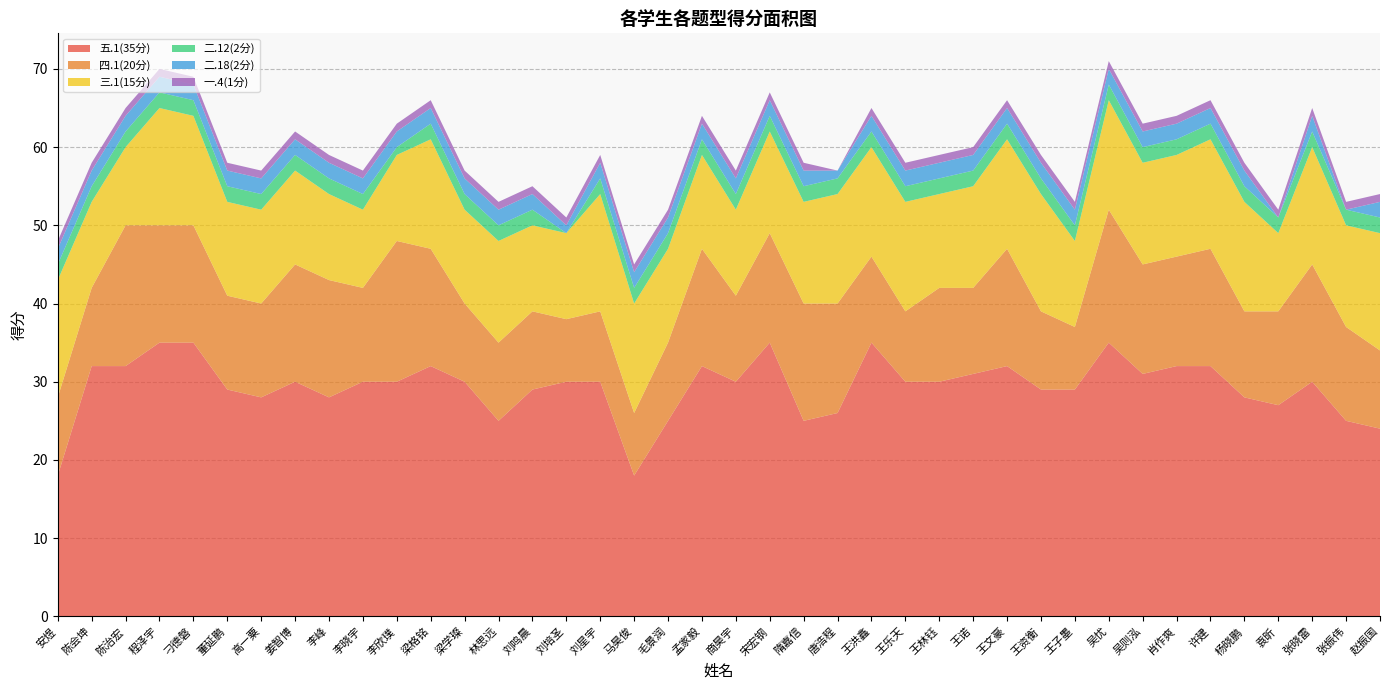

Reading left to right, transcribe all the data shown in this chart.

五.1(35分): 安煜=18	陈会坤=32	陈治宏=32	程泽宇=35	刁德磐=35	董延鹏=29	高一粟=28	姜智博=30	李峰=28	李晓宇=30	李欣璞=30	梁格铭=32	梁学璨=30	林思远=25	刘鸣晨=29	刘培圣=30	刘星宇=30	马昊俊=18	毛景润=25	孟家毅=32	商昊宇=30	宋宏钢=35	隋嘉信=25	唐浩程=26	王洪鑫=35	王乐天=30	王林钰=30	王诺=31	王文豪=32	王资衡=29	王子墨=29	吴忧=35	吴则泓=31	肖作爽=32	许建=32	杨晓鹏=28	袁昕=27	张晓雷=30	张振伟=25	赵振国=24
四.1(20分): 安煜=10	陈会坤=10	陈治宏=18	程泽宇=15	刁德磐=15	董延鹏=12	高一粟=12	姜智博=15	李峰=15	李晓宇=12	李欣璞=18	梁格铭=15	梁学璨=10	林思远=10	刘鸣晨=10	刘培圣=8	刘星宇=9	马昊俊=8	毛景润=10	孟家毅=15	商昊宇=11	宋宏钢=14	隋嘉信=15	唐浩程=14	王洪鑫=11	王乐天=9	王林钰=12	王诺=11	王文豪=15	王资衡=10	王子墨=8	吴忧=17	吴则泓=14	肖作爽=14	许建=15	杨晓鹏=11	袁昕=12	张晓雷=15	张振伟=12	赵振国=10
三.1(15分): 安煜=15	陈会坤=11	陈治宏=10	程泽宇=15	刁德磐=14	董延鹏=12	高一粟=12	姜智博=12	李峰=11	李晓宇=10	李欣璞=11	梁格铭=14	梁学璨=12	林思远=13	刘鸣晨=11	刘培圣=11	刘星宇=15	马昊俊=14	毛景润=12	孟家毅=12	商昊宇=11	宋宏钢=13	隋嘉信=13	唐浩程=14	王洪鑫=14	王乐天=14	王林钰=12	王诺=13	王文豪=14	王资衡=15	王子墨=11	吴忧=14	吴则泓=13	肖作爽=13	许建=14	杨晓鹏=14	袁昕=10	张晓雷=15	张振伟=13	赵振国=15
二.12(2分): 安煜=2	陈会坤=2	陈治宏=2	程泽宇=2	刁德磐=2	董延鹏=2	高一粟=2	姜智博=2	李峰=2	李晓宇=2	李欣璞=1	梁格铭=2	梁学璨=2	林思远=2	刘鸣晨=2	刘培圣=0	刘星宇=2	马昊俊=2	毛景润=2	孟家毅=2	商昊宇=2	宋宏钢=2	隋嘉信=2	唐浩程=2	王洪鑫=2	王乐天=2	王林钰=2	王诺=2	王文豪=2	王资衡=2	王子墨=2	吴忧=2	吴则泓=2	肖作爽=2	许建=2	杨晓鹏=2	袁昕=2	张晓雷=2	张振伟=2	赵振国=2
二.18(2分): 安煜=2	陈会坤=2	陈治宏=2	程泽宇=2	刁德磐=2	董延鹏=2	高一粟=2	姜智博=2	李峰=2	李晓宇=2	李欣璞=2	梁格铭=2	梁学璨=2	林思远=2	刘鸣晨=2	刘培圣=1	刘星宇=2	马昊俊=2	毛景润=2	孟家毅=2	商昊宇=2	宋宏钢=2	隋嘉信=2	唐浩程=1	王洪鑫=2	王乐天=2	王林钰=2	王诺=2	王文豪=2	王资衡=2	王子墨=2	吴忧=2	吴则泓=2	肖作爽=2	许建=2	杨晓鹏=2	袁昕=0	张晓雷=2	张振伟=0	赵振国=2
一.4(1分): 安煜=1	陈会坤=1	陈治宏=1	程泽宇=1	刁德磐=1	董延鹏=1	高一粟=1	姜智博=1	李峰=1	李晓宇=1	李欣璞=1	梁格铭=1	梁学璨=1	林思远=1	刘鸣晨=1	刘培圣=1	刘星宇=1	马昊俊=1	毛景润=1	孟家毅=1	商昊宇=1	宋宏钢=1	隋嘉信=1	唐浩程=0	王洪鑫=1	王乐天=1	王林钰=1	王诺=1	王文豪=1	王资衡=1	王子墨=1	吴忧=1	吴则泓=1	肖作爽=1	许建=1	杨晓鹏=1	袁昕=1	张晓雷=1	张振伟=1	赵振国=1